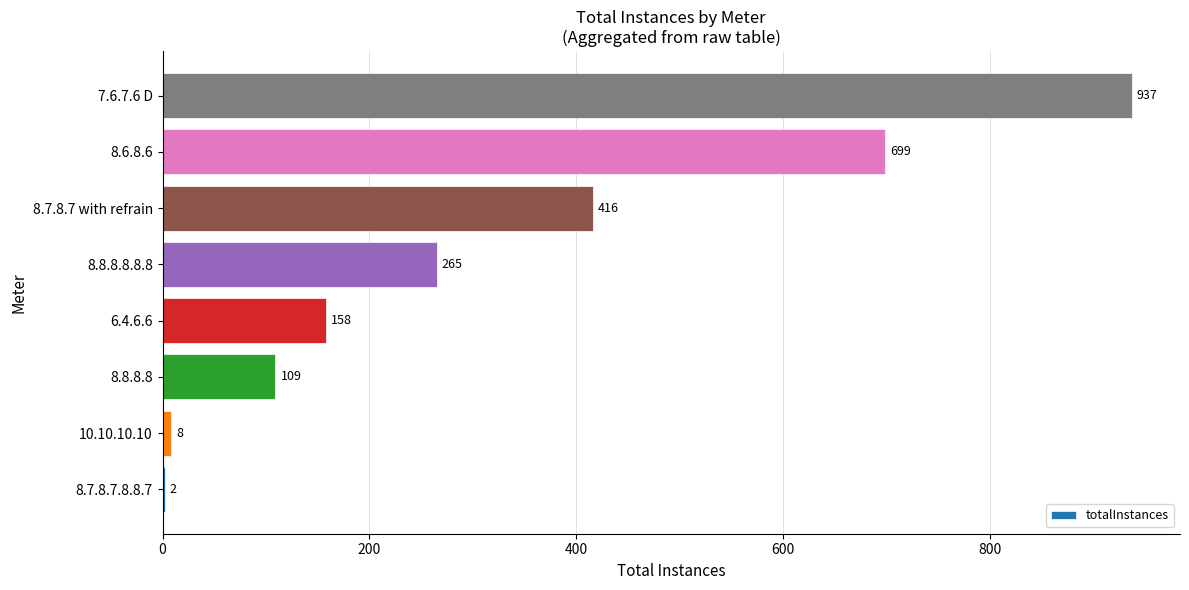

Which has a higher value, 8.7.8.7 with refrain or 8.8.8.8?

8.7.8.7 with refrain